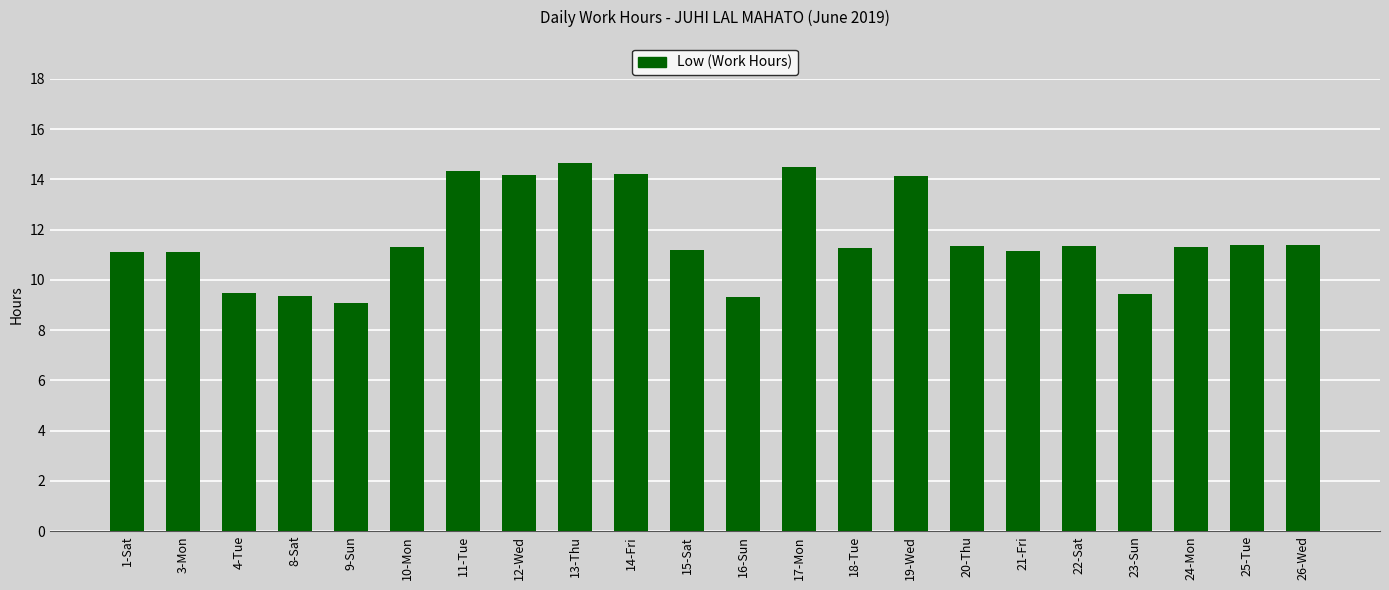

The value at 26-Wed is 11.4. True or false?

True